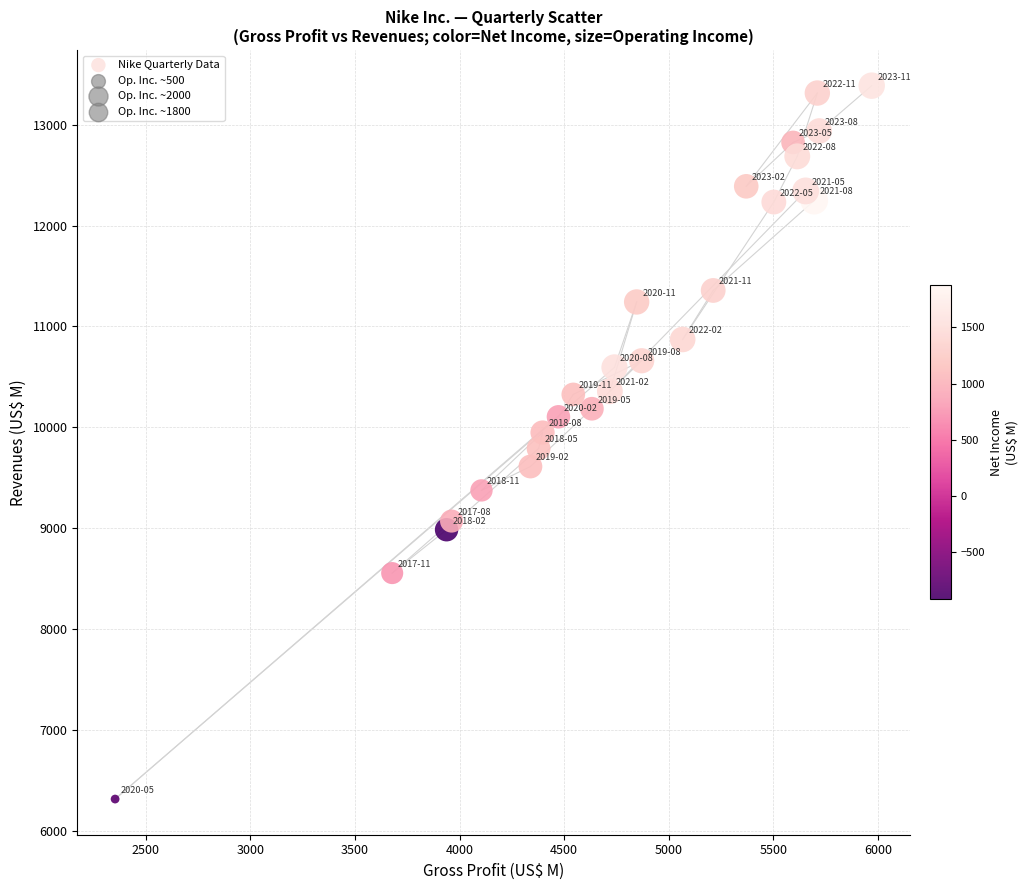

What is the range of Y values (max minus min)?

7075